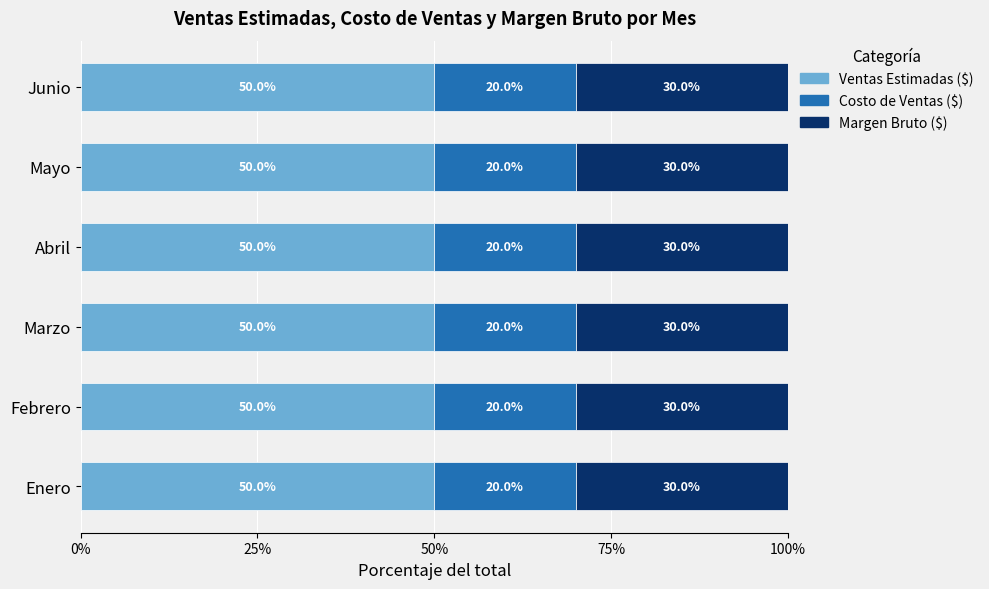

What is the total value across all series at Mayo?

100